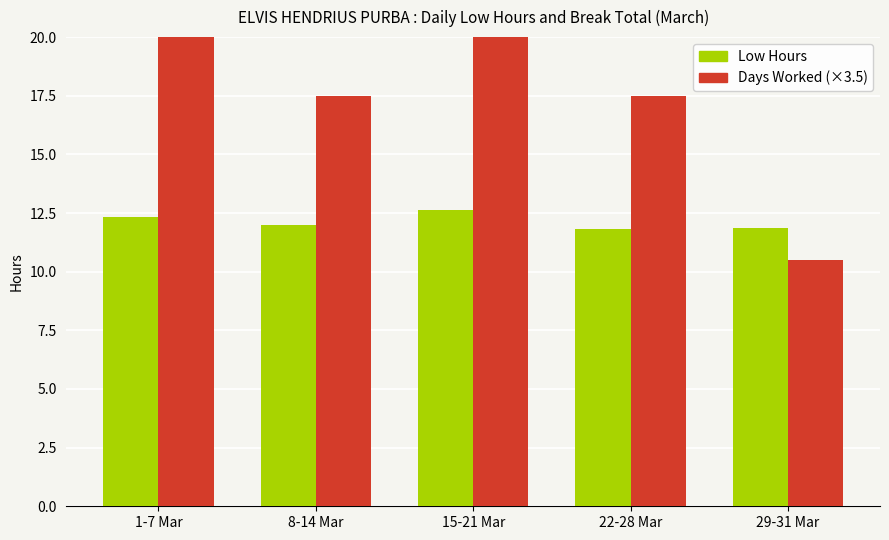

What position from the left is 15-21 Mar?

3